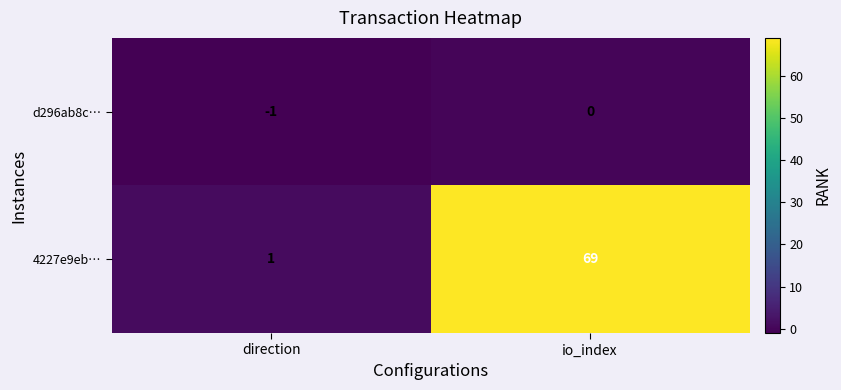

How many distinct data groups are displayed?

2